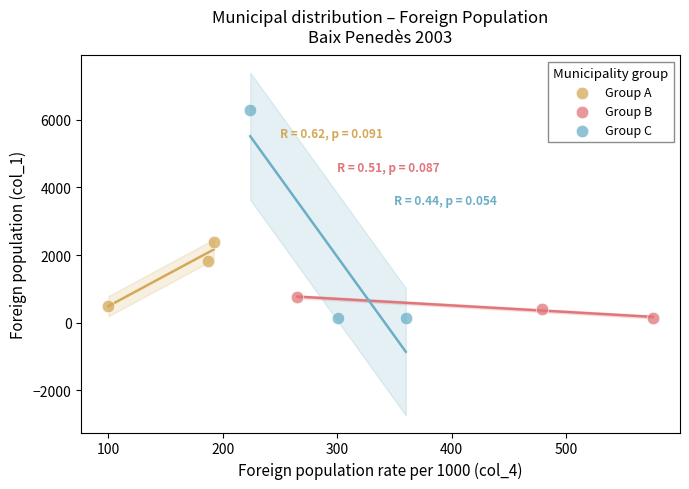

What are all the series names shown in the legend?

Group A, Group B, Group C